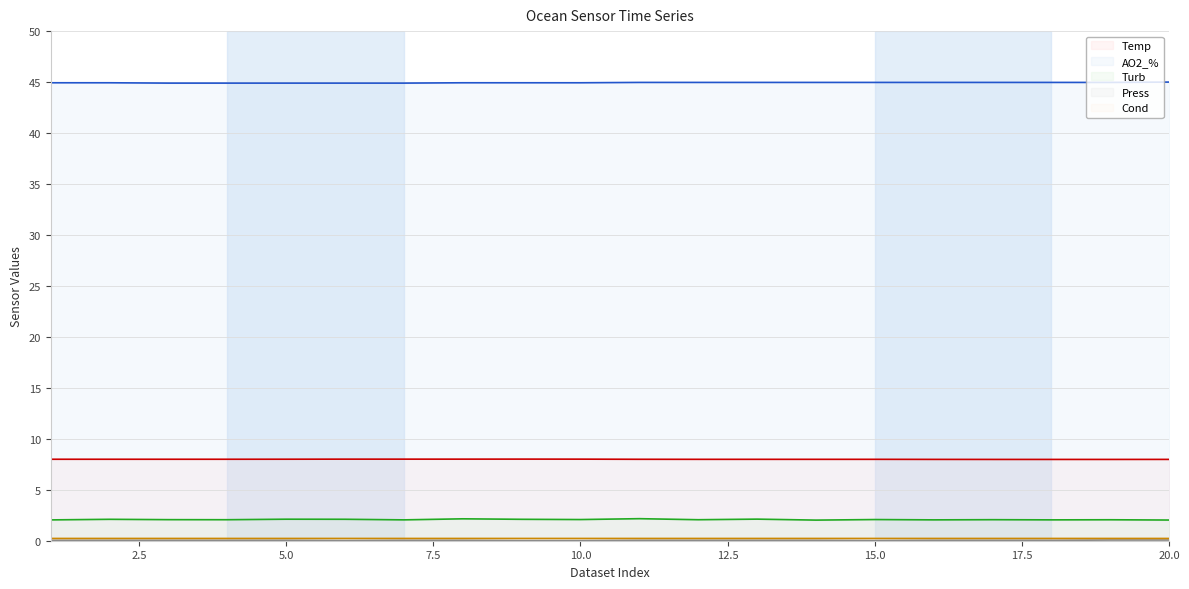

What is the minimum value for Turb?

2.0